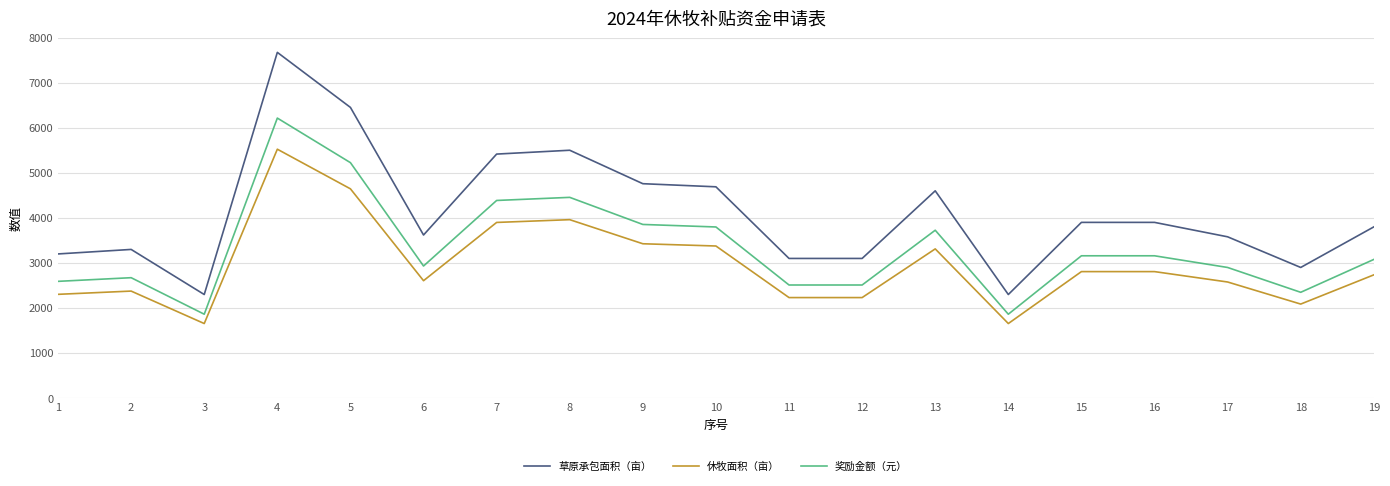

What is the total value across all series at 17?

9057.4